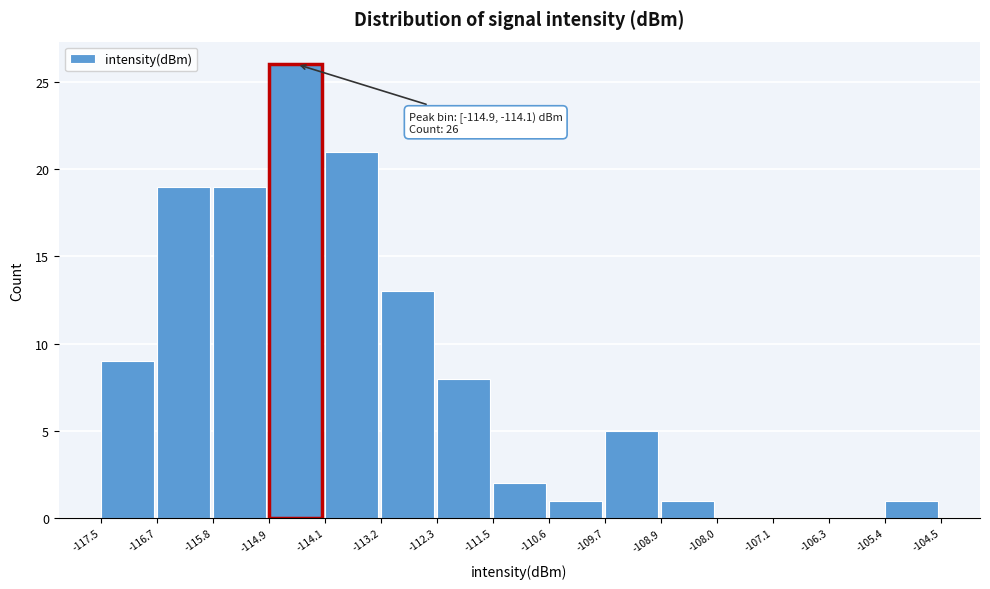

Which range on the x-axis has the tallest bar?

-114.9 to -114.1